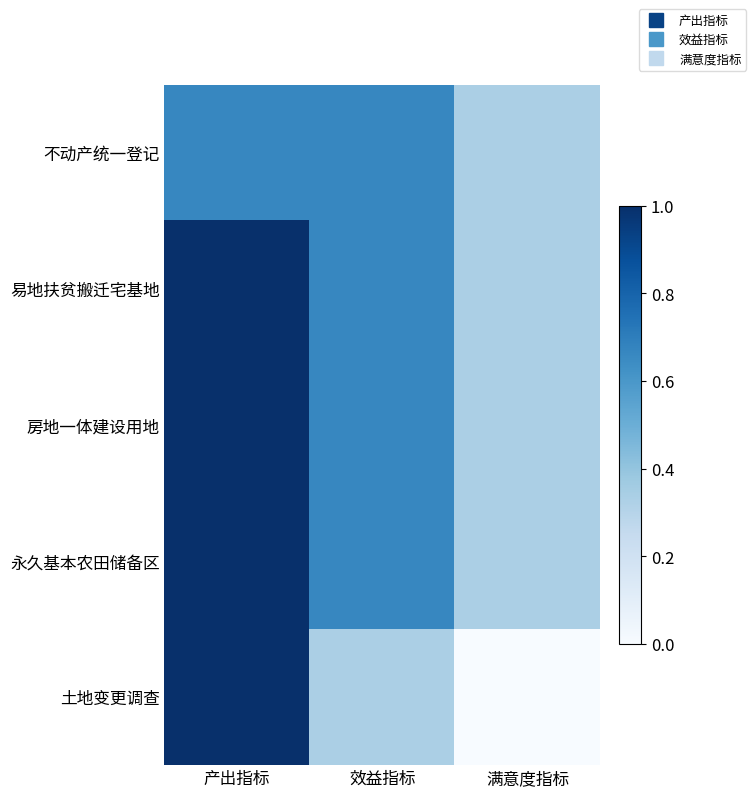

Reading right to left, transcribe all the data shown in this chart.

不动产统一登记: 满意度指标=0.3	效益指标=0.7	产出指标=0.7
易地扶贫搬迁宅基地: 满意度指标=0.3	效益指标=0.7	产出指标=1.0
房地一体建设用地: 满意度指标=0.3	效益指标=0.7	产出指标=1.0
永久基本农田储备区: 满意度指标=0.3	效益指标=0.7	产出指标=1.0
土地变更调查: 满意度指标=0.0	效益指标=0.3	产出指标=1.0